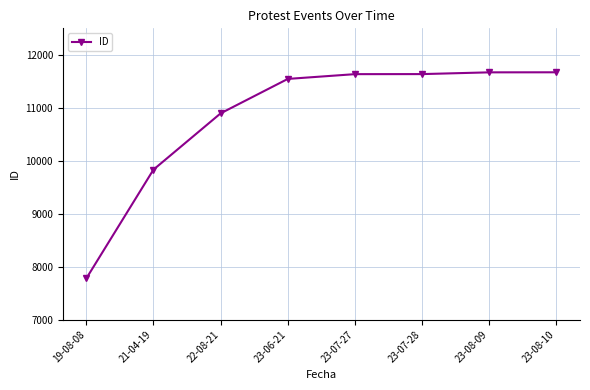

What position from the right is 21-04-19?

7